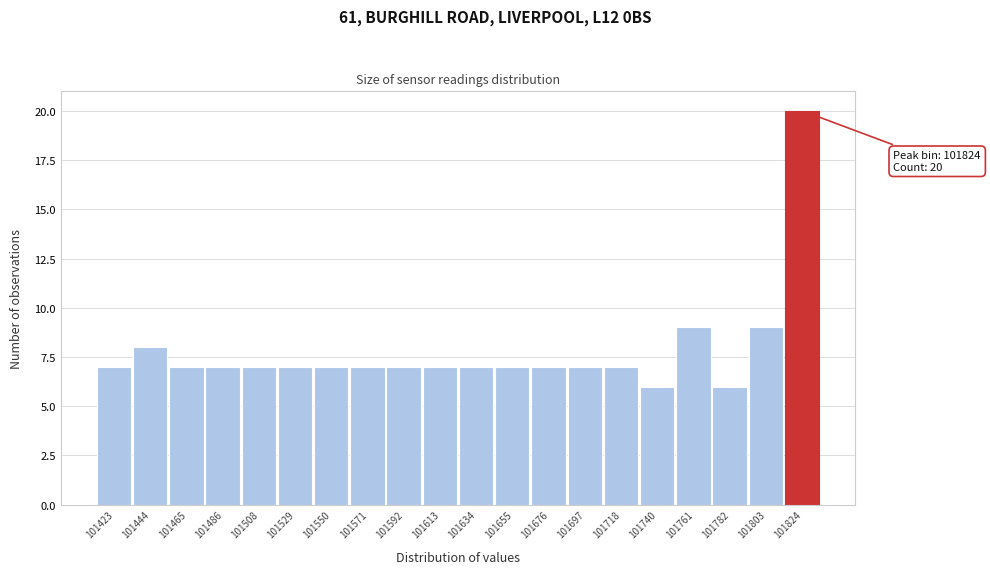

Reading right to left, what are all the values shown in this chart?

20	9	6	9	6	7	7	7	7	7	7	7	7	7	7	7	7	7	8	7